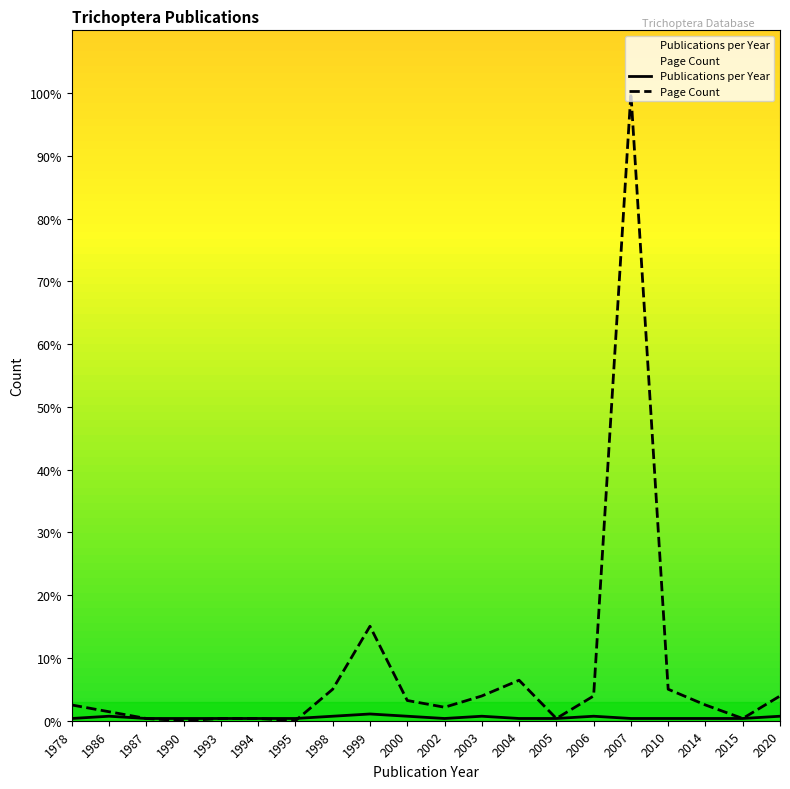

True or false: Page Count has more than 0 points higher than both neighbors.

True